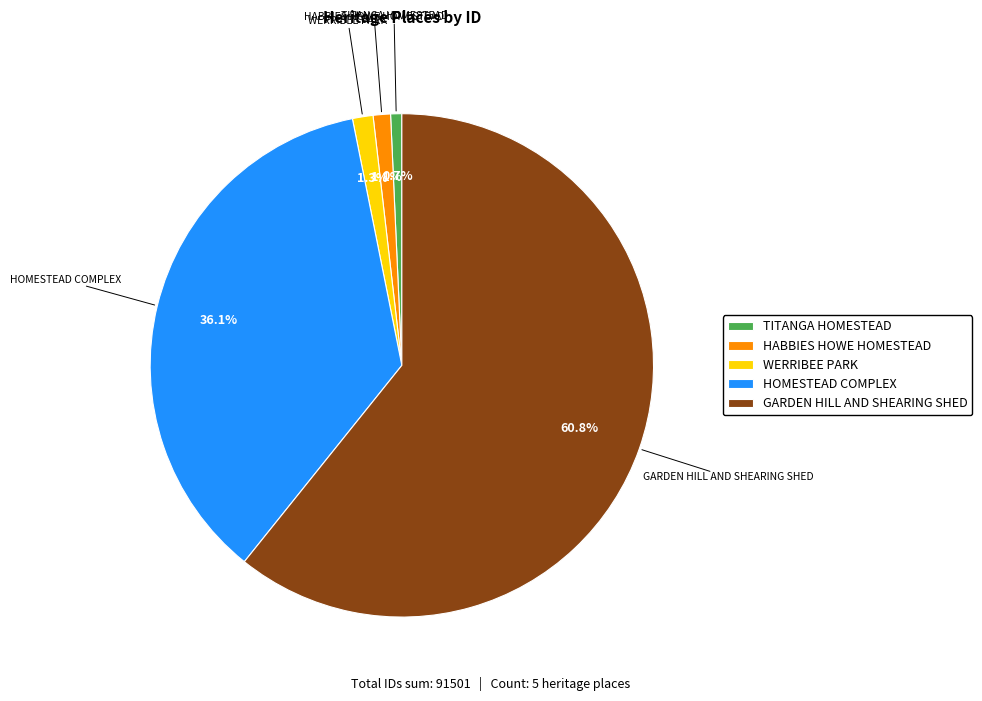

How much of the chart is everything except HOMESTEAD COMPLEX?

63.9%